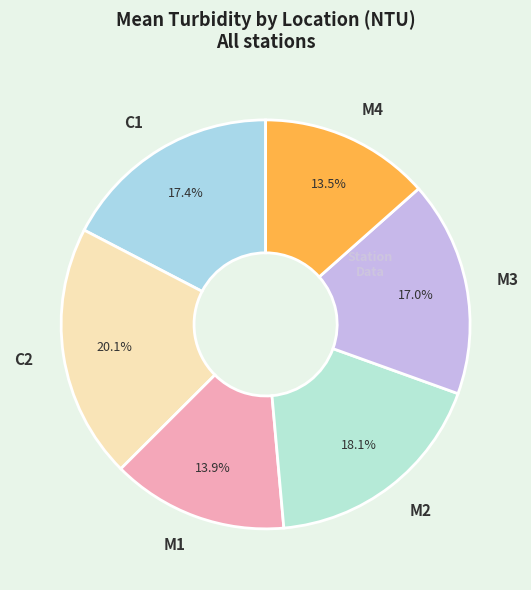

Is C2 the majority of the pie?

No